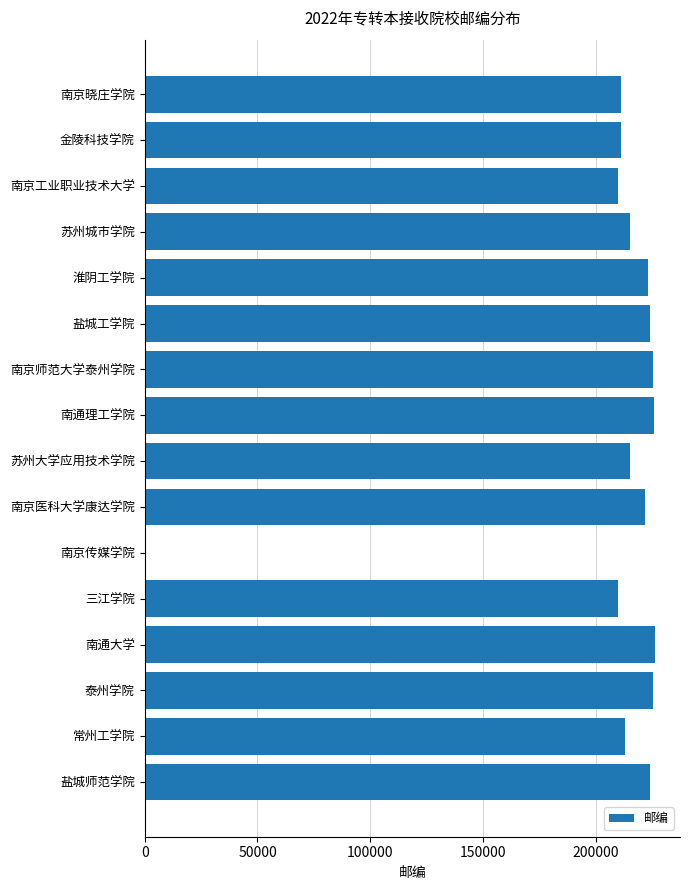

The value at 常州工学院 is 213032. True or false?

True